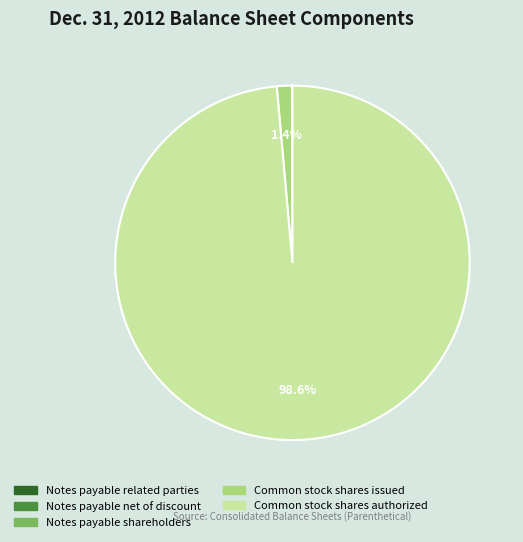

Which category accounts for the majority?

Common stock shares authorized